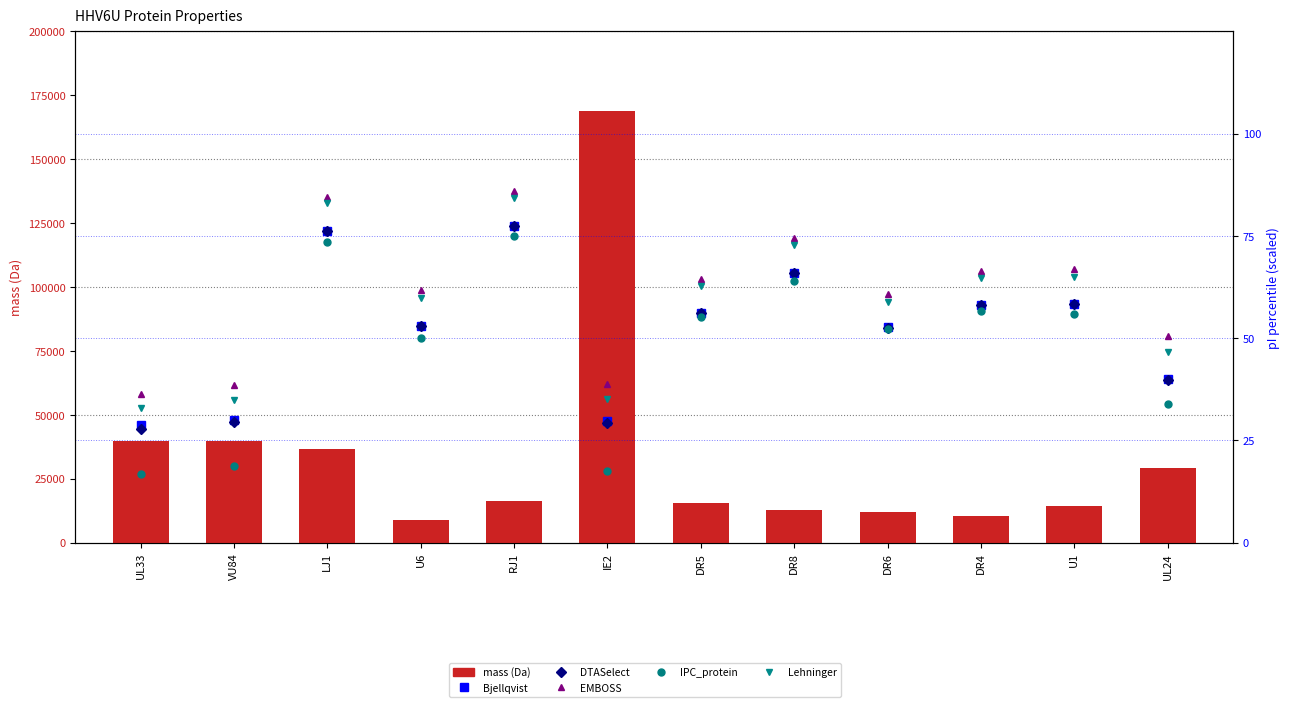

The value of DTASelect at U6 is 53.1. True or false?

True